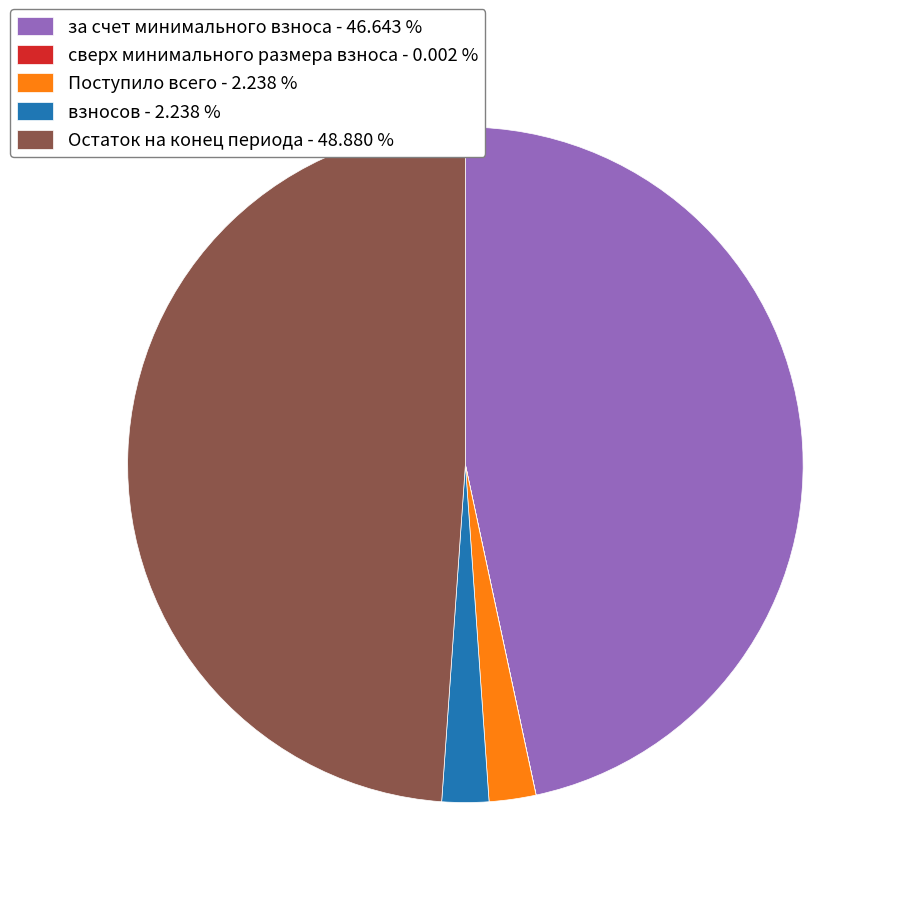

Is there a majority slice in this chart?

No